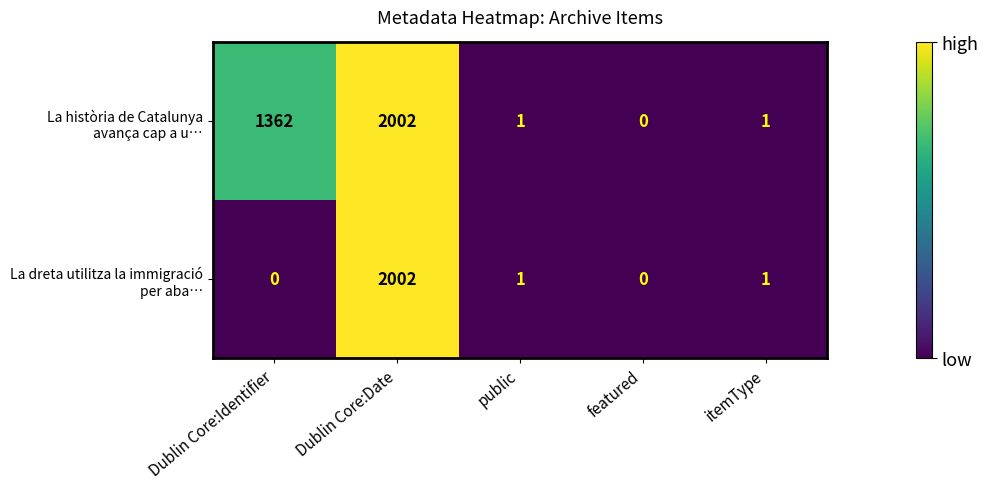

At which category is the sum across all series the highest?

Dublin Core:Date